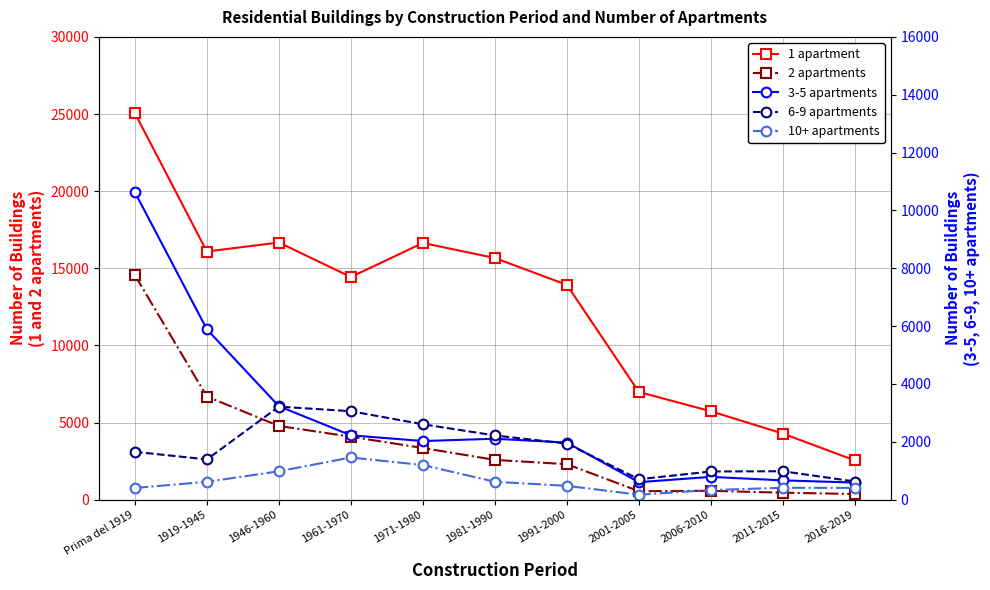

Rank the series at 2016-2019 from lowest to highest value.

2 apartments, 10+ apartments, 3-5 apartments, 6-9 apartments, 1 apartment